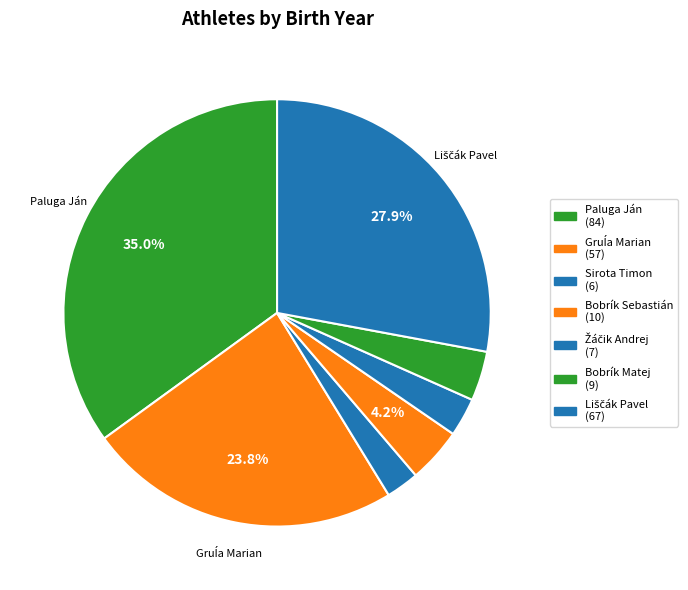

How many slices are in this pie chart?

7